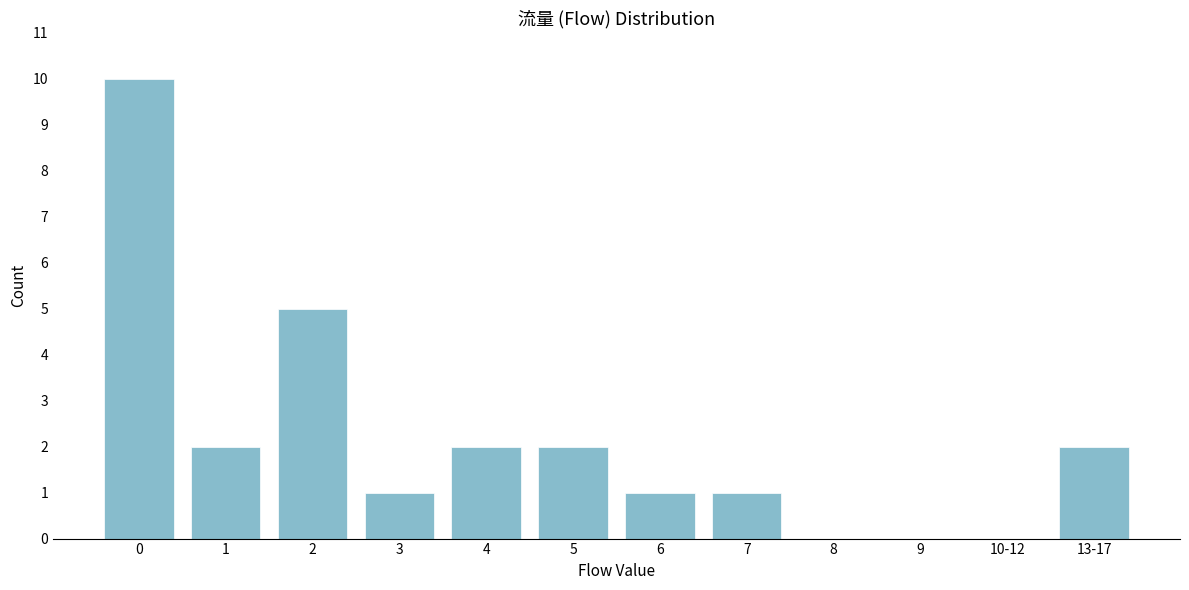

Reading left to right, extract all data points from this chart.

0=10	1=2	2=5	3=1	4=2	5=2	6=1	7=1	8=0	9=0	10-12=0	13-17=2